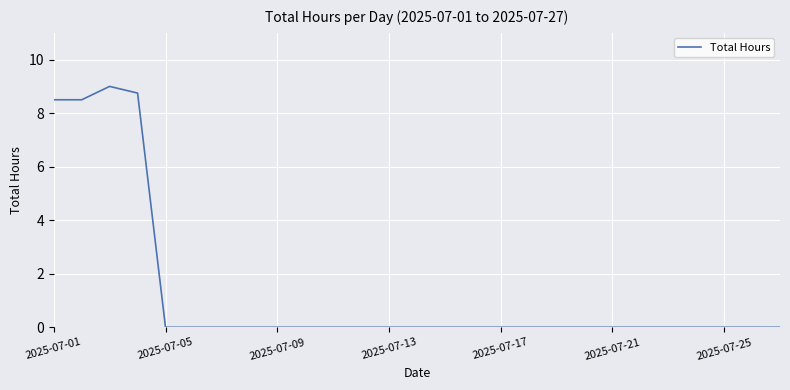

What is the difference between the maximum and minimum values?

9.0